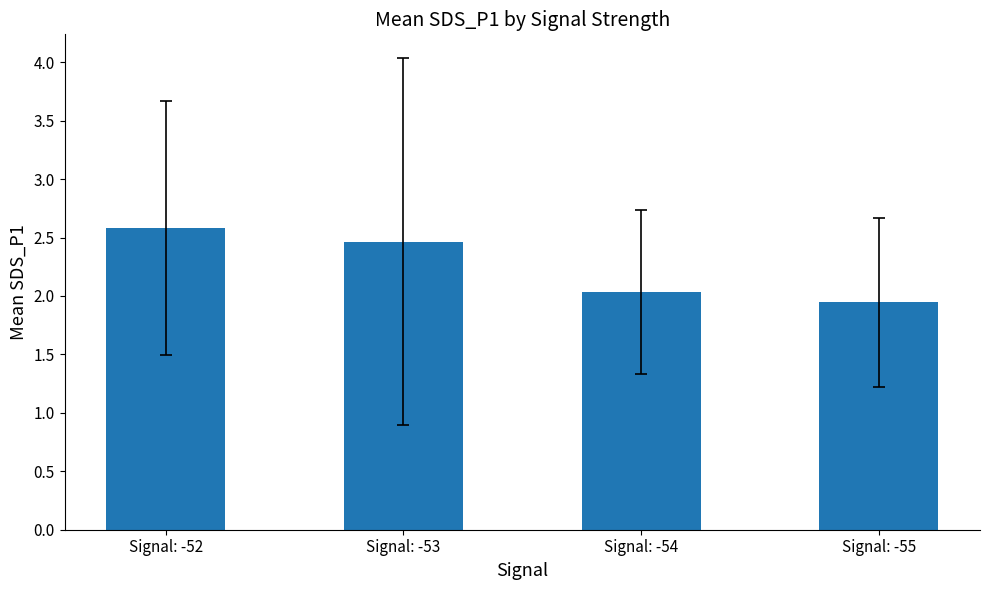

List the labels in order of value, largest first.

Signal: -52, Signal: -53, Signal: -54, Signal: -55